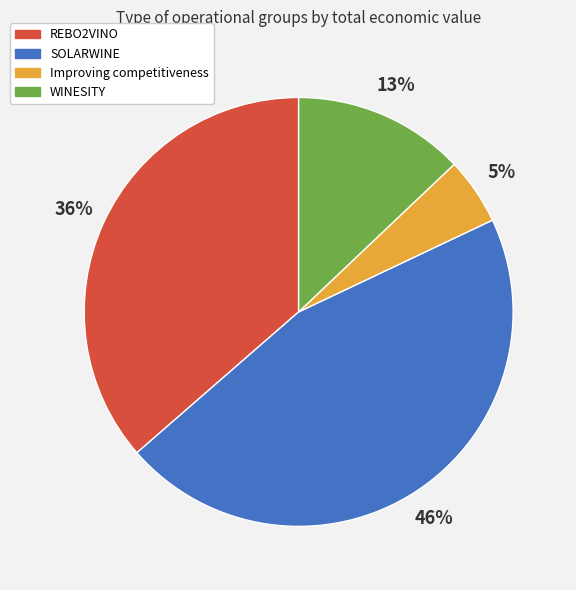

Count the number of slices in the pie.

4